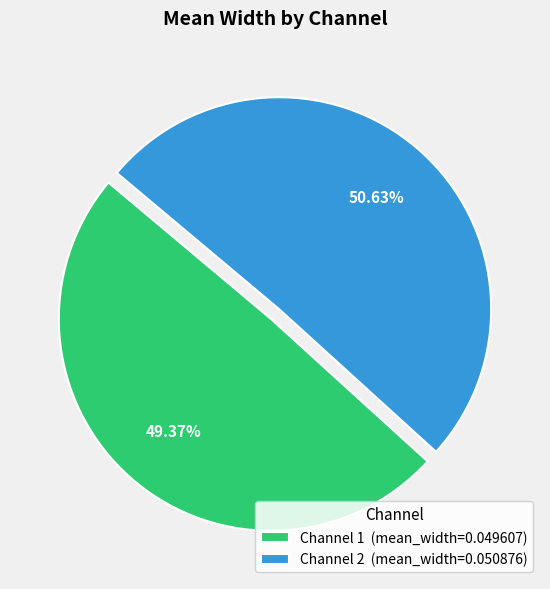

What is the majority slice?

Channel 2